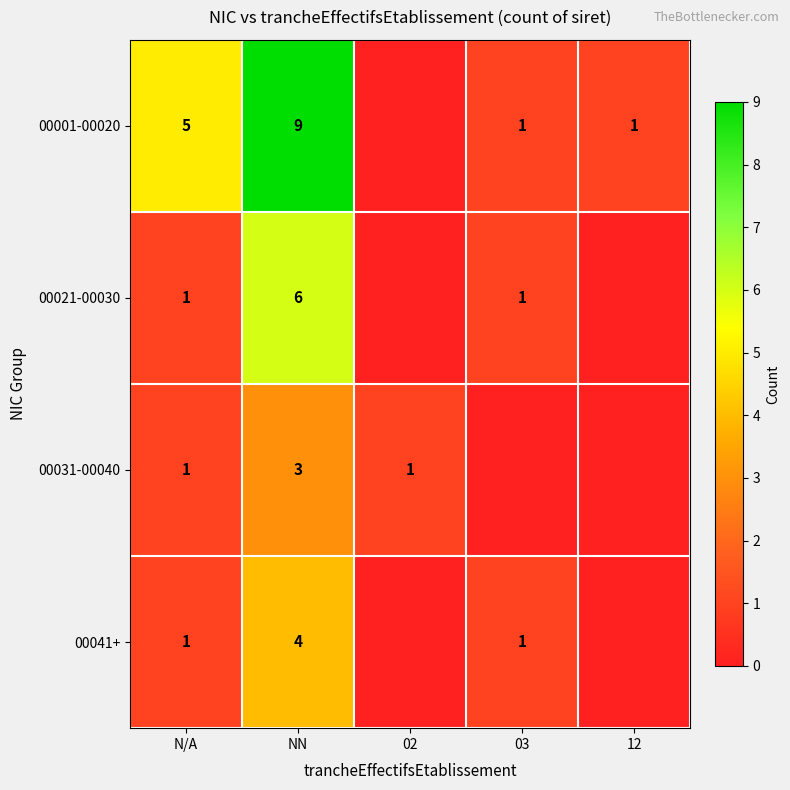

At which category is the sum across all series the highest?

NN